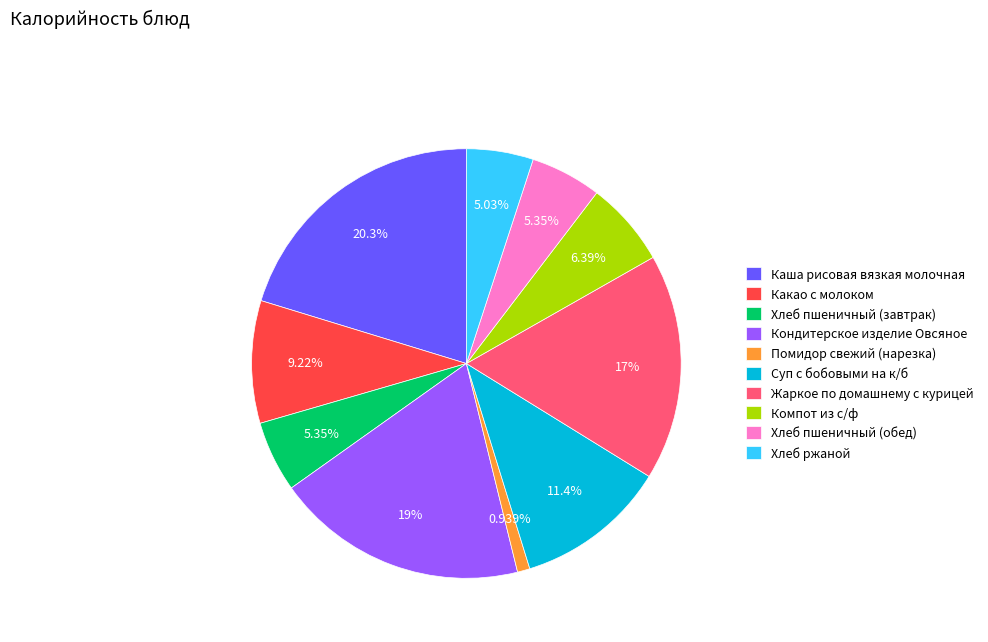

Which slice is the largest?

Каша рисовая вязкая молочная